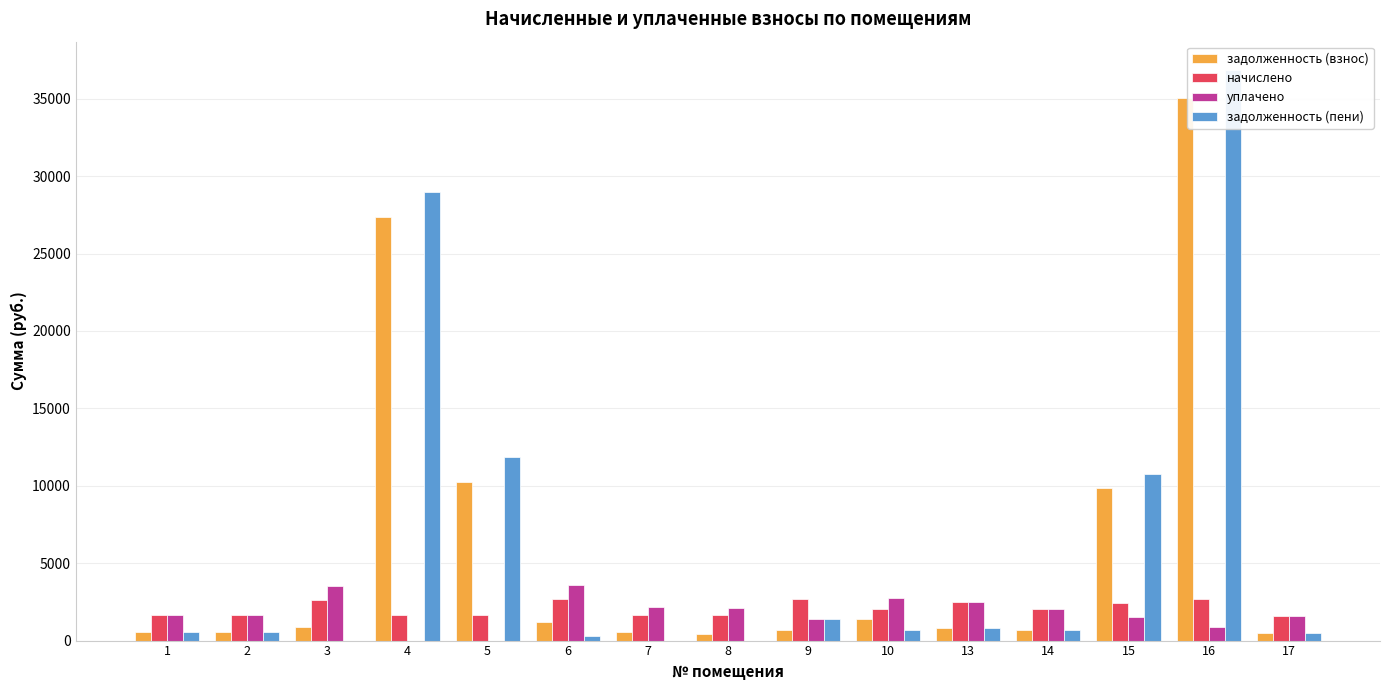

At how many categories does at least one series exceed 13870?

2